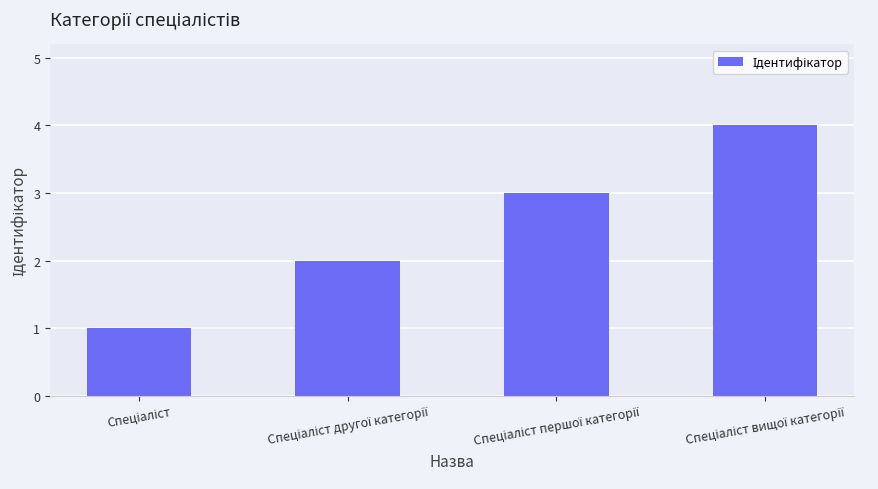

Reading left to right, list all the values displayed in this chart.

1	2	3	4